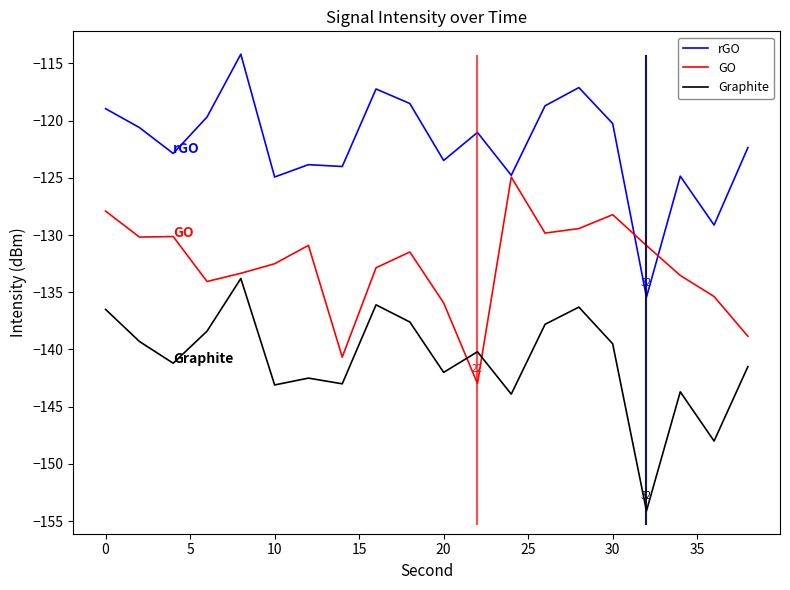

Rank the series by their average value, from lowest to highest.

Graphite, GO, rGO